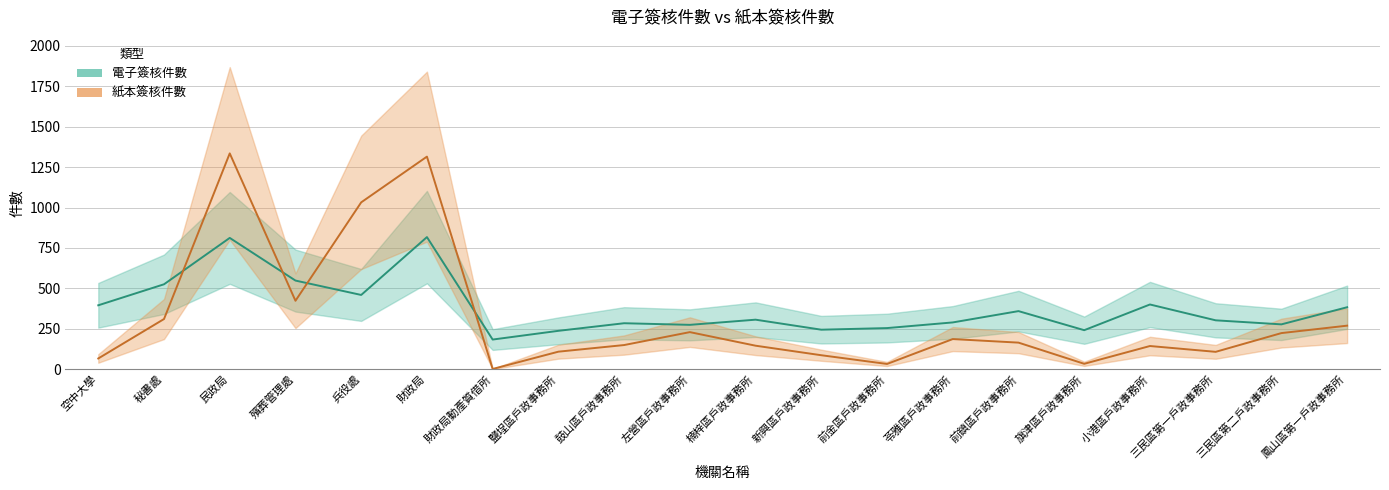

Reading left to right, list all the values displayed in this chart.

電子簽核件數: 395	525	812	548	459	817	183	237	284	274	306	244	254	289	359	241	400	302	277	383
紙本簽核件數: 66	310	1335	423	1032	1315	1	108	149	229	145	86	32	186	164	33	143	107	223	269